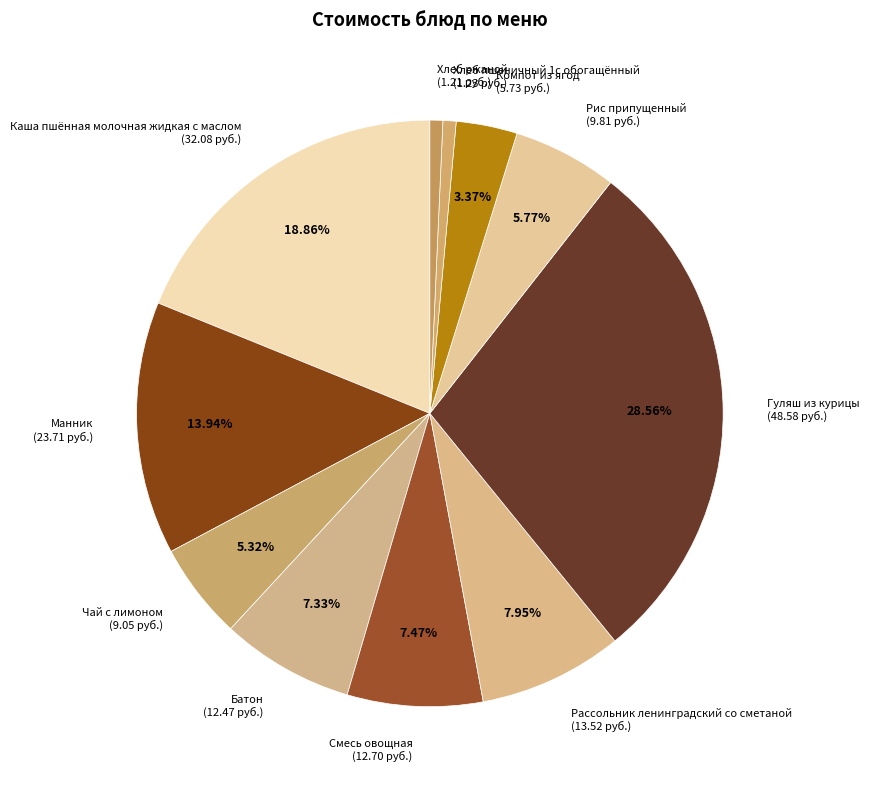

How much of the chart is everything except Манник?

86.1%